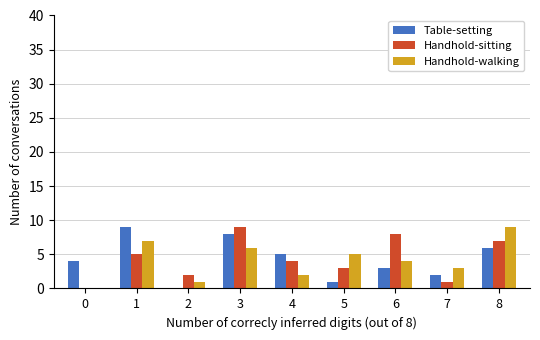

What is the highest value of the Table-setting series?

9